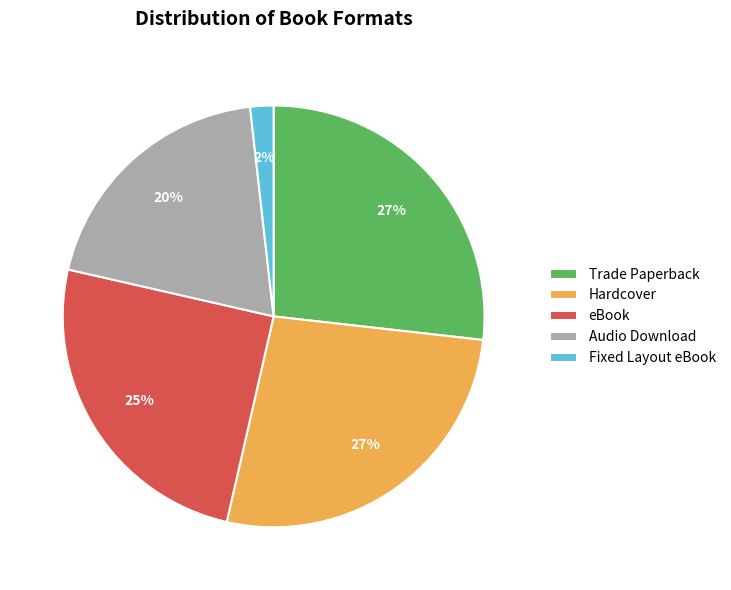

To the nearest percent, what portion does Hardcover represent?

27%